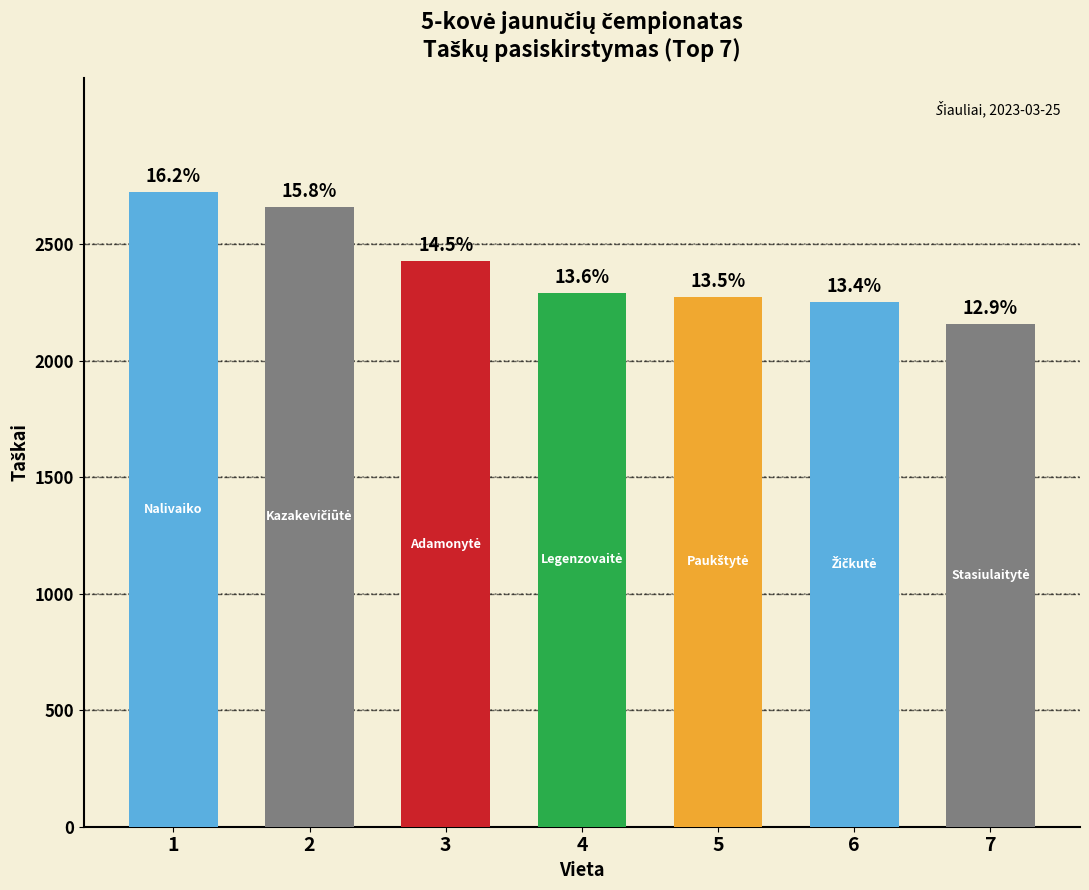

Are the bars horizontal?

No